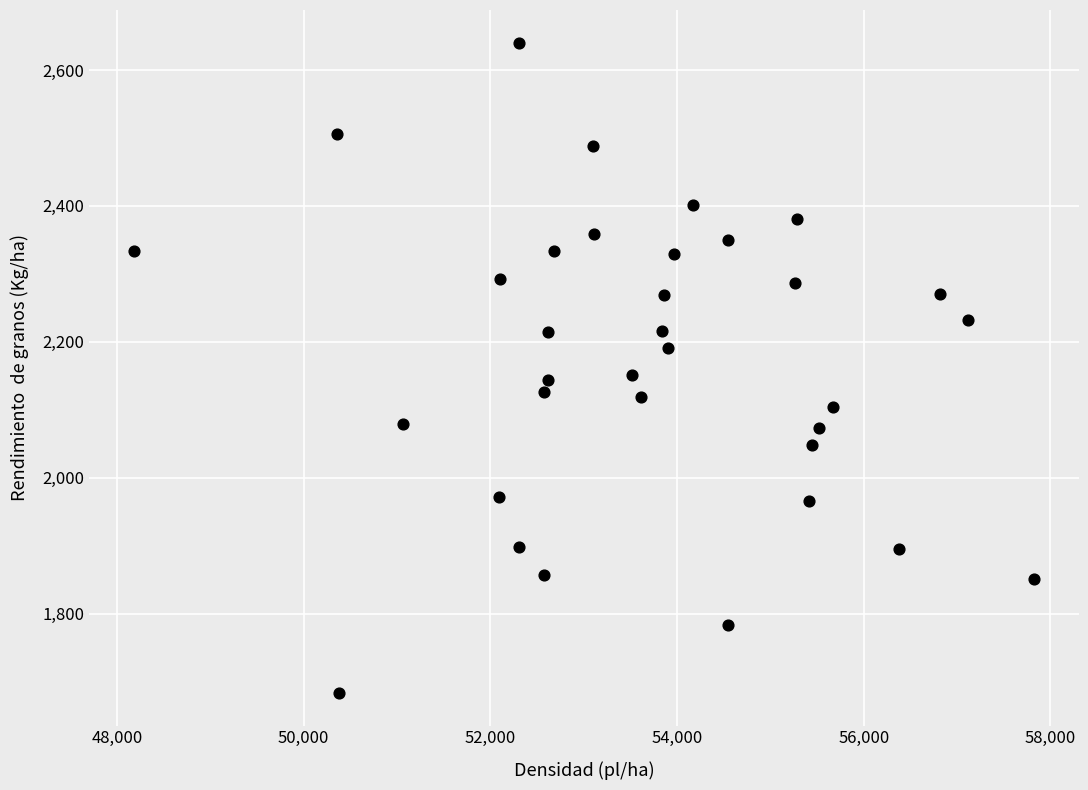

What is the range of X values (max minus min)?

9631.1